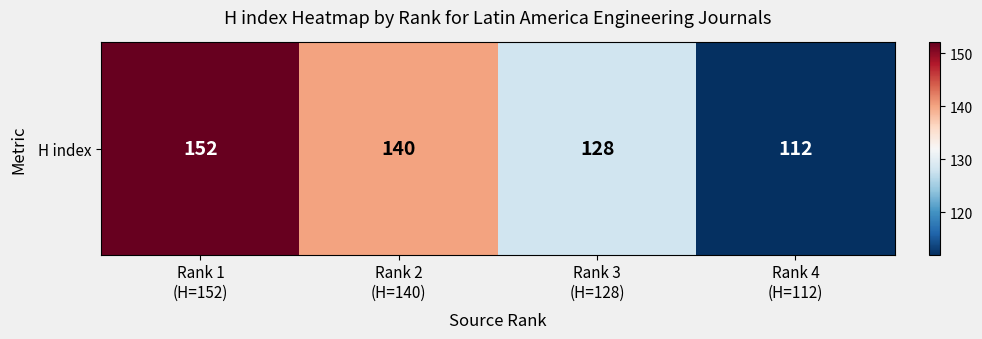

The value at Rank 3
(H=128) is 128. True or false?

True